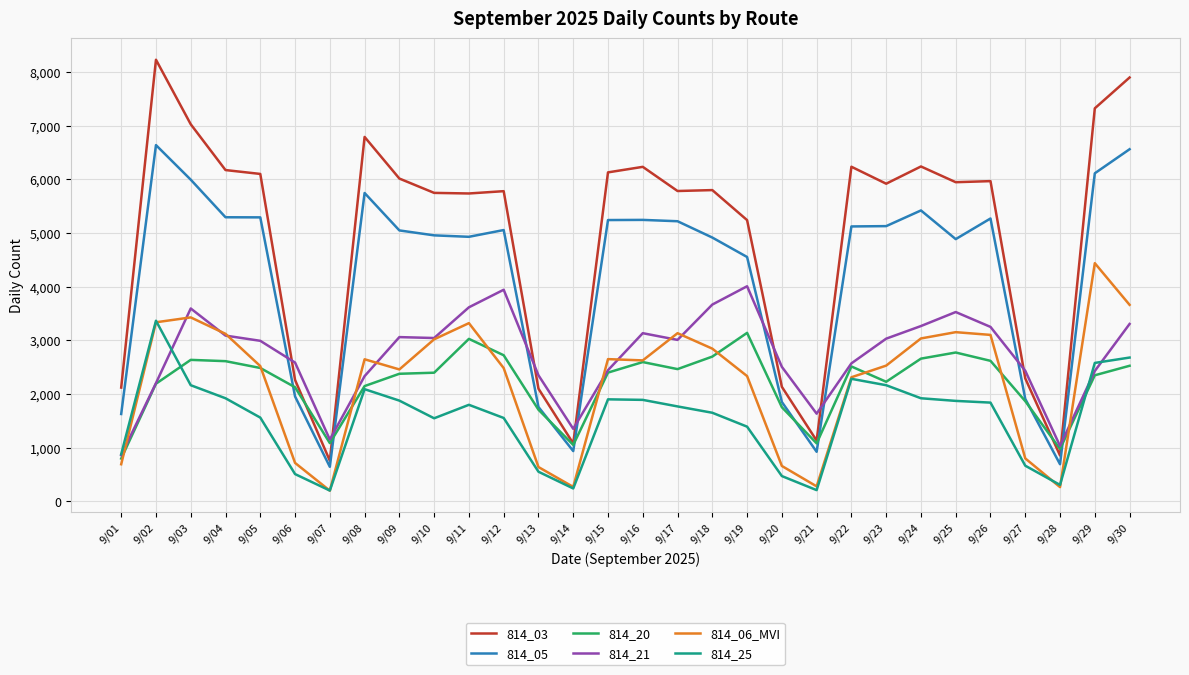

Which series has the largest range (max minus min)?

814_03